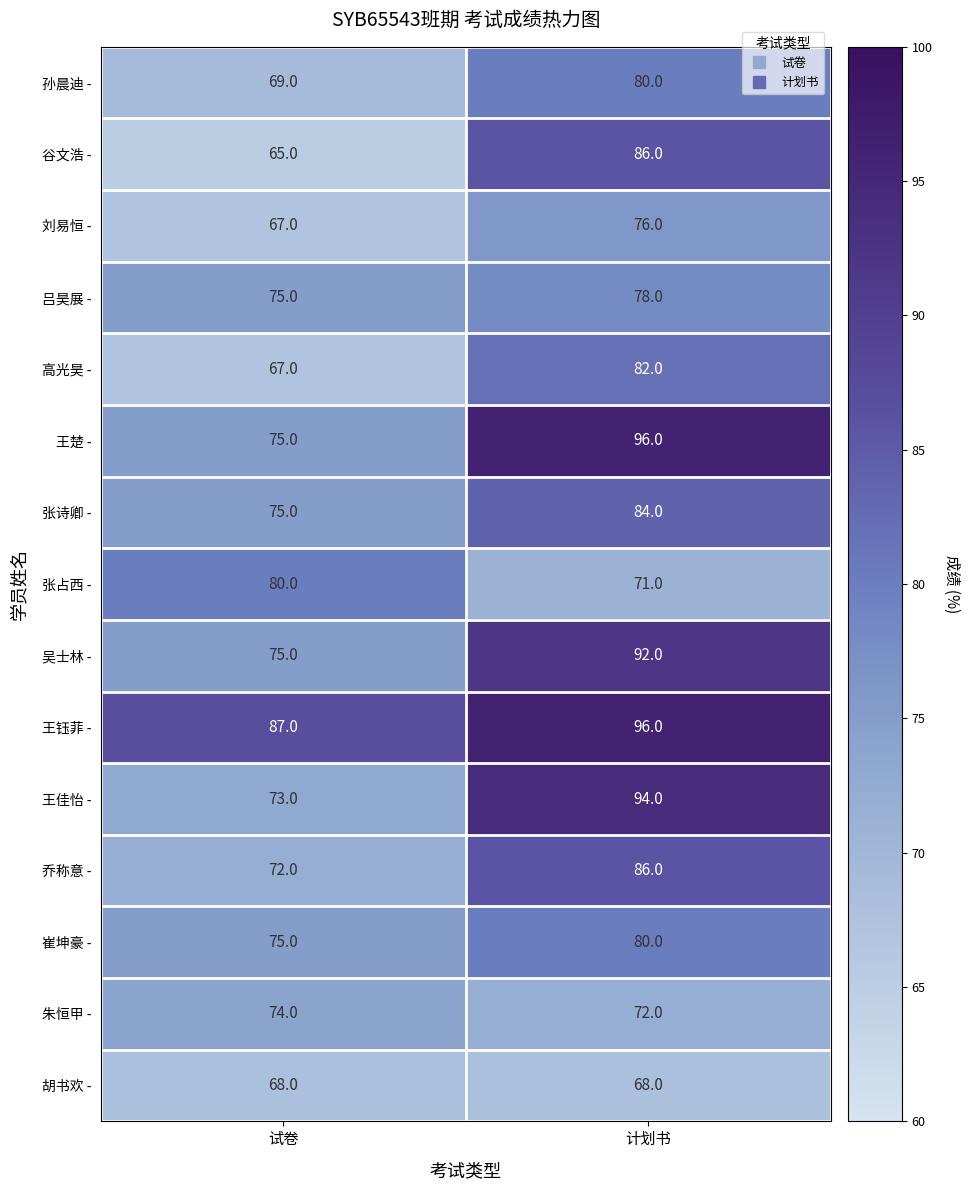

At how many categories does at least one series exceed 95?

1